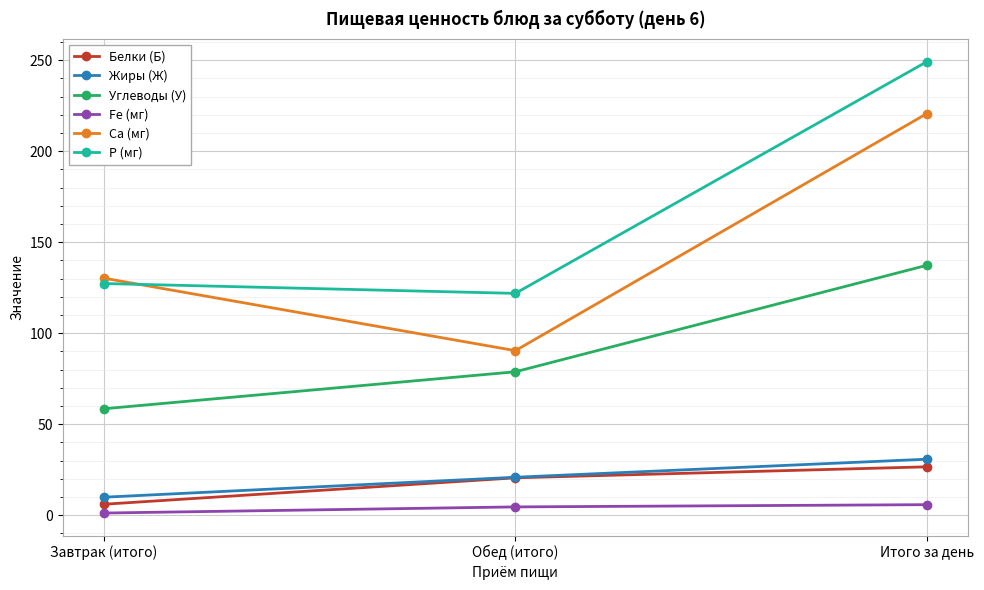

What is the total value across all series at Обед (итого)?

337.2